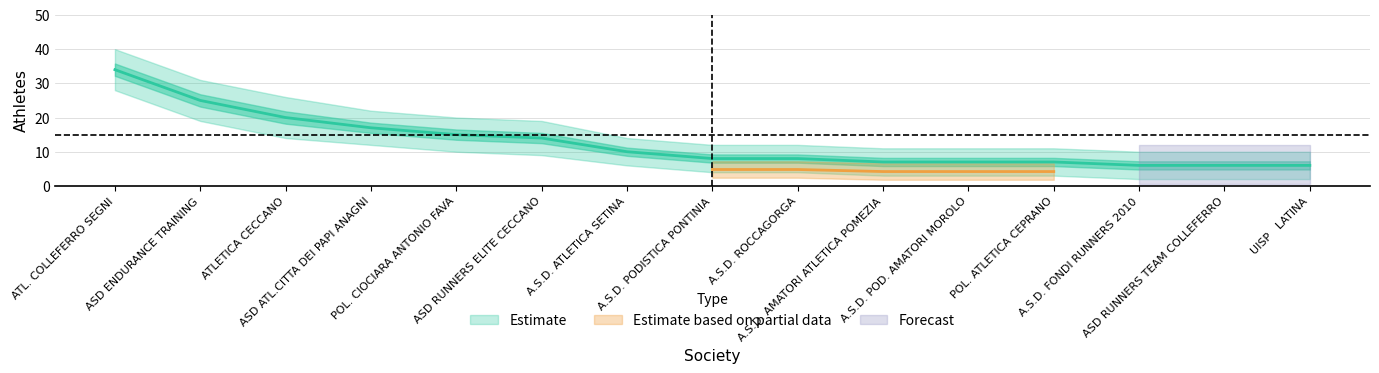

Reading right to left, list all the values displayed in this chart.

ATLETI: 6	6	6	7	7	7	8	8	10	14	15	17	20	25	34
Upper: 10	10	10	11	11	11	12	12	14	19	20	22	26	31	40
Lower: 2	2	2	3	3	3	4	4	6	9	10	12	14	19	28